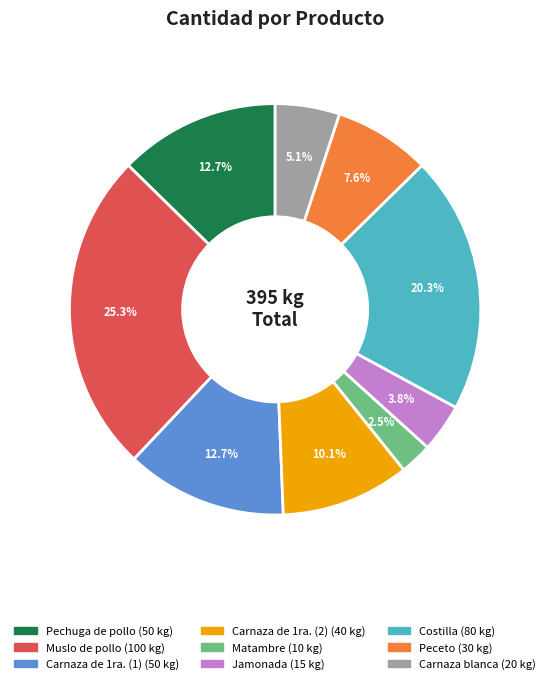

To the nearest percent, what is the difference between the Carnaza blanca and Matambre slice percentages?

3%